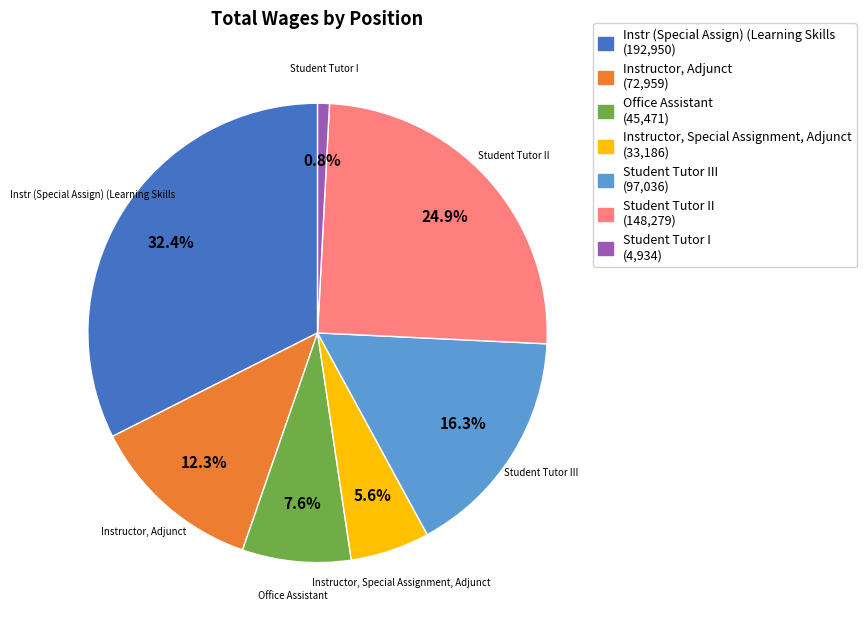

What percentage do Instr (Special Assign) (Learning Skills (192,950) and Instructor, Adjunct (72,959) together represent?

44.7%